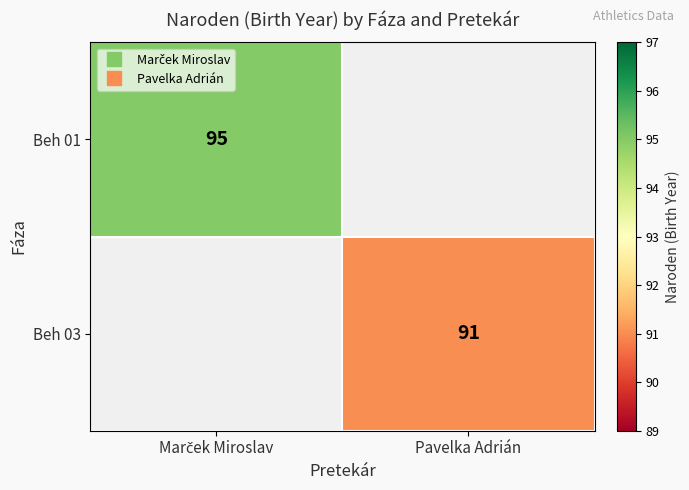

True or false: Beh 03 has a value of 161.5 at Pavelka Adrián.

False